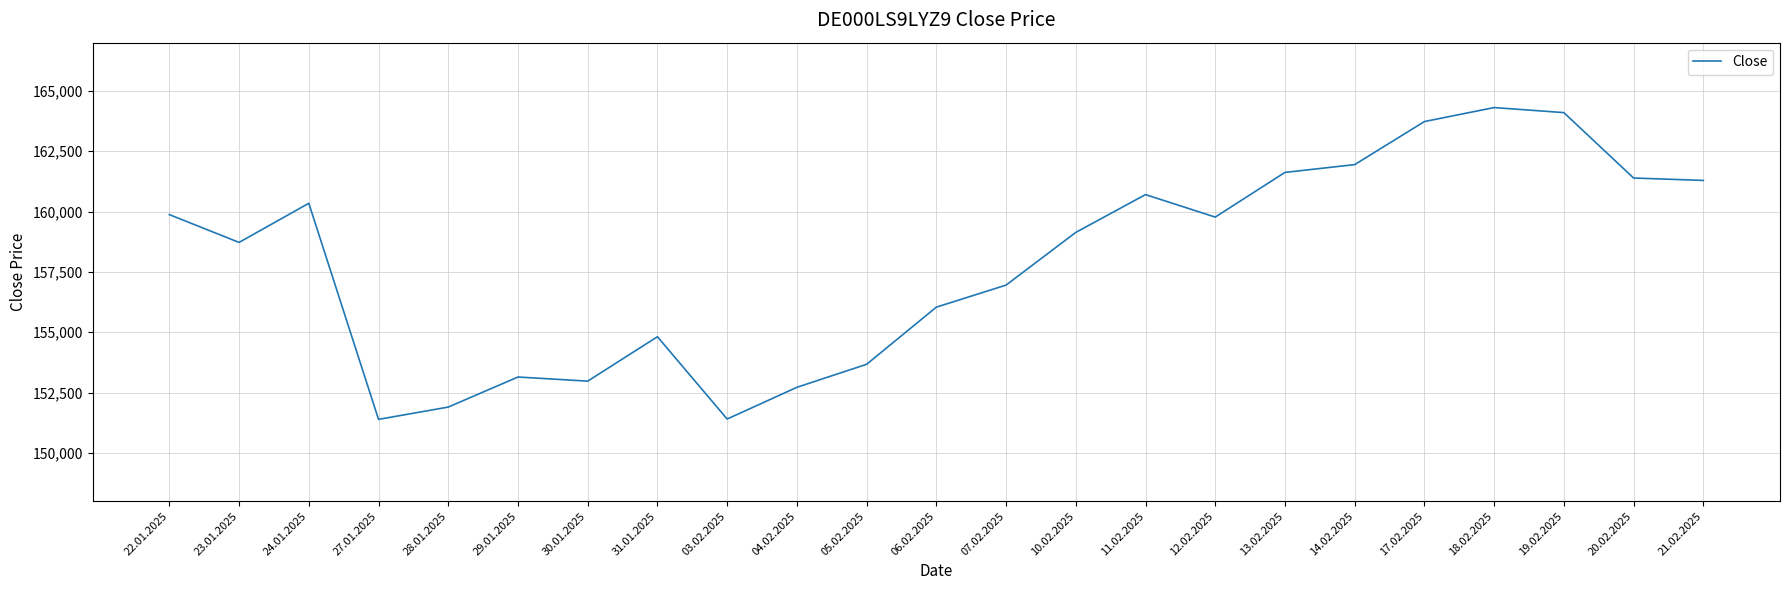

What is the sum of all values?

3631986